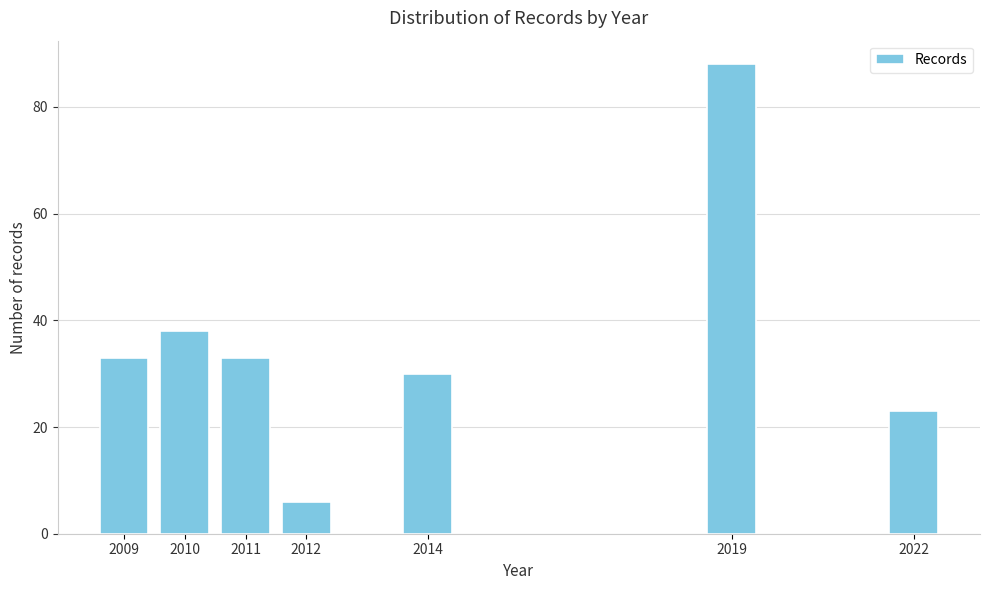

Reading left to right, transcribe all the data shown in this chart.

33	38	33	6	30	88	23